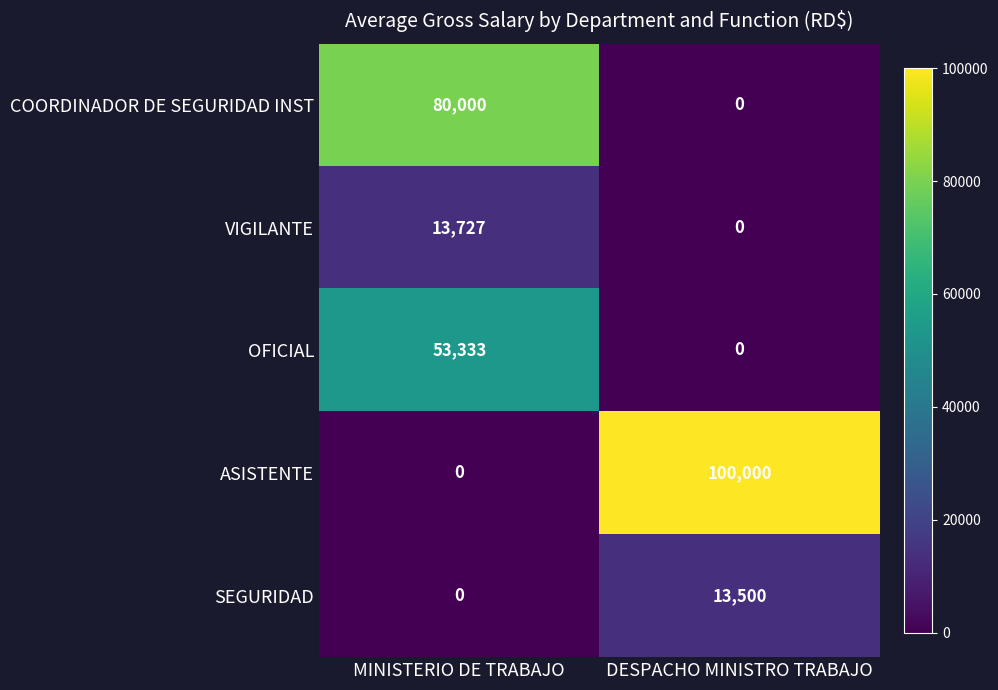

What is the spread (max minus min) of values at MINISTERIO DE TRABAJO?

80000